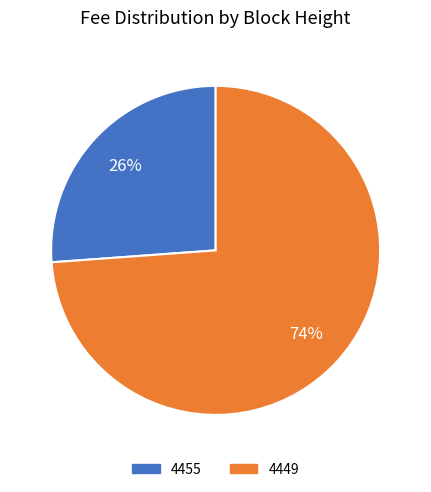

The 4455 slice represents 26% of the pie. True or false?

True